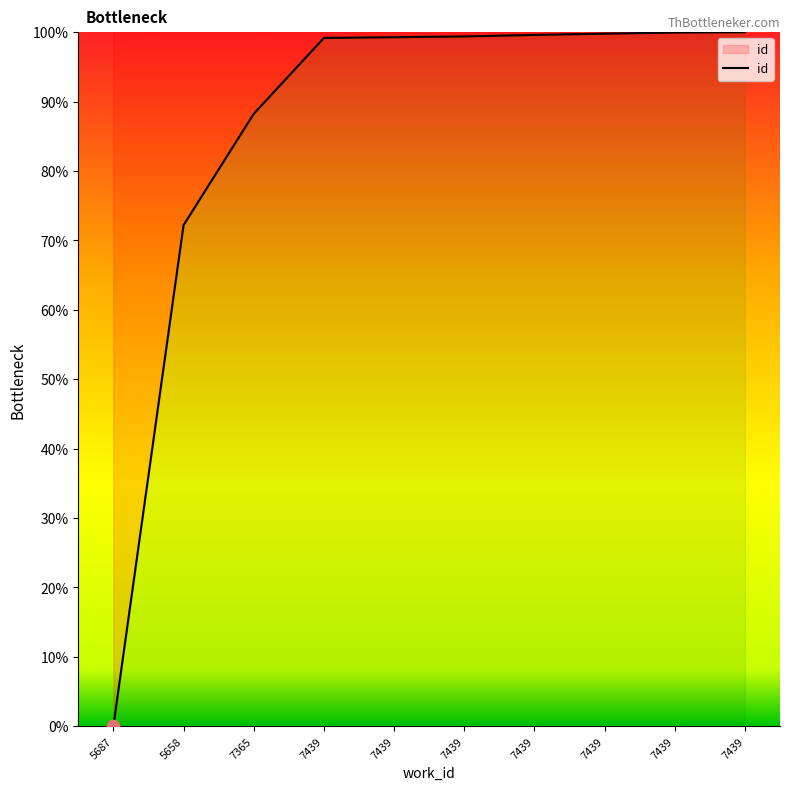

How many lines are shown in the chart?

1